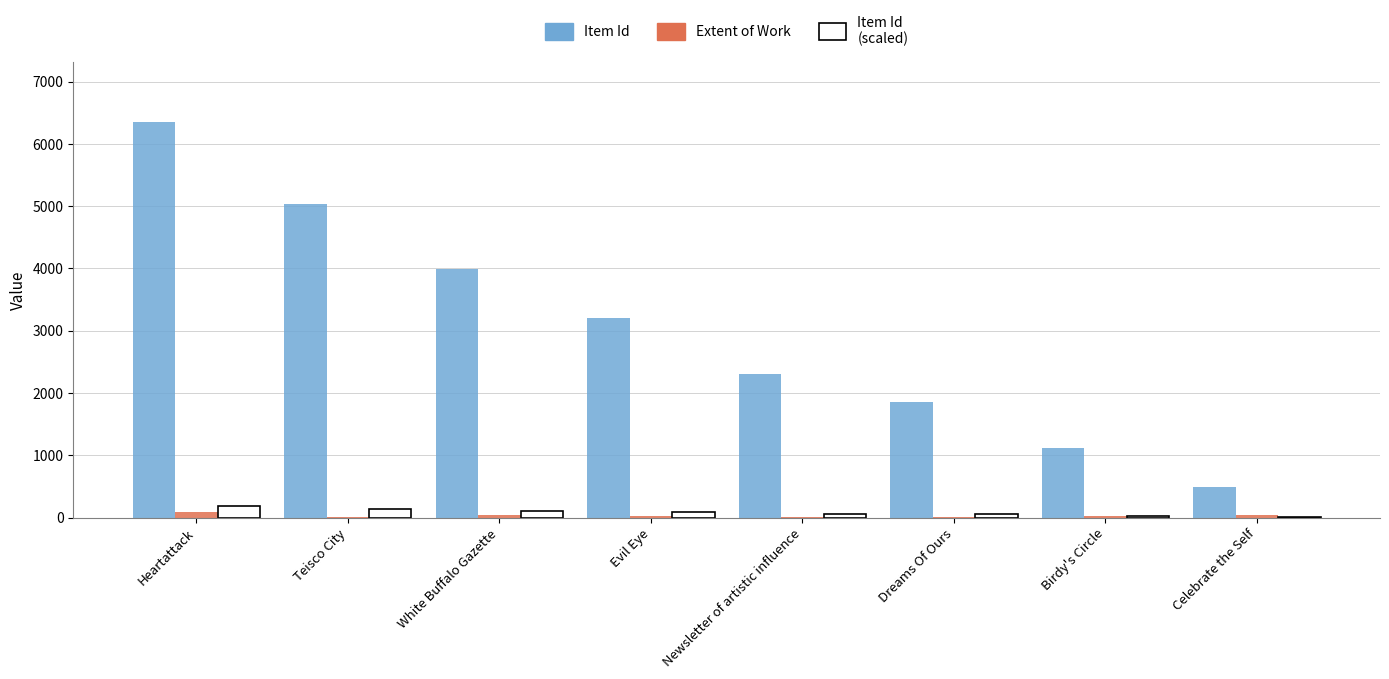

How many data points does each series have?

8